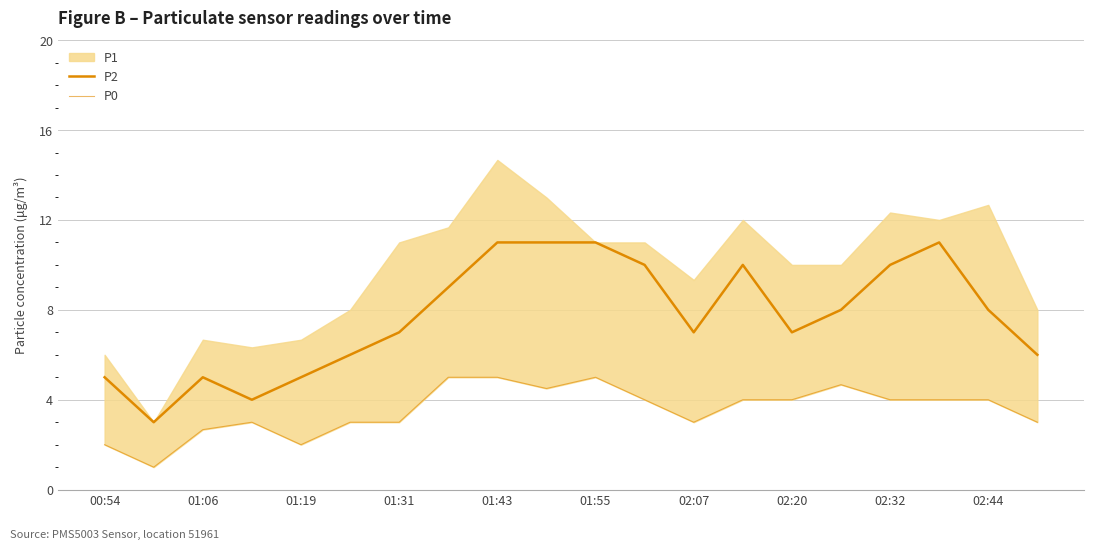

What is the difference between the second highest and second lowest values in the P0 series?

3.0